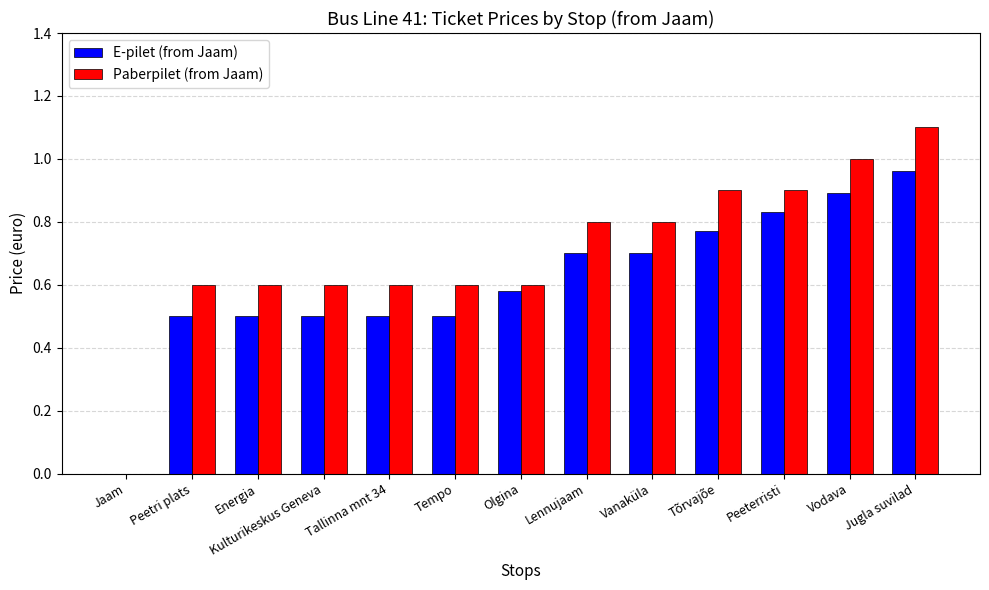

Between Olgina and Peeterristi, which series saw the biggest shift?

Paberpilet (from Jaam)